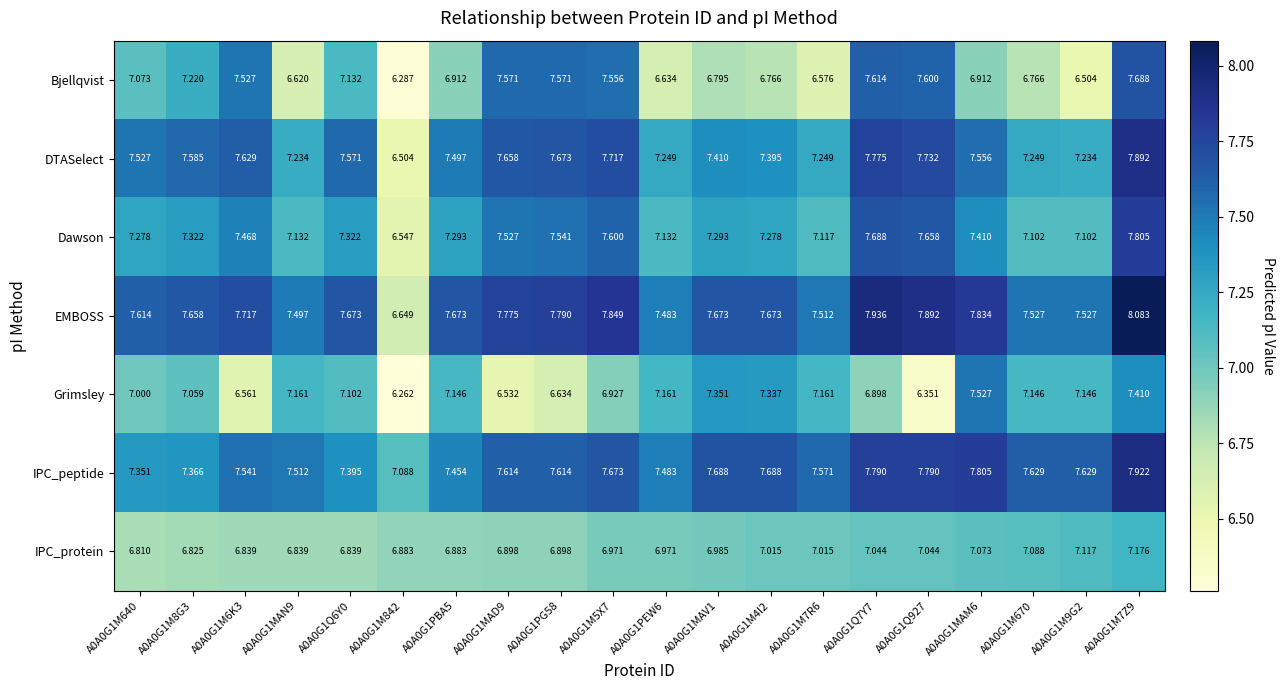

Which series changed the most between A0A0G1MAN9 and A0A0G1M842?

Grimsley